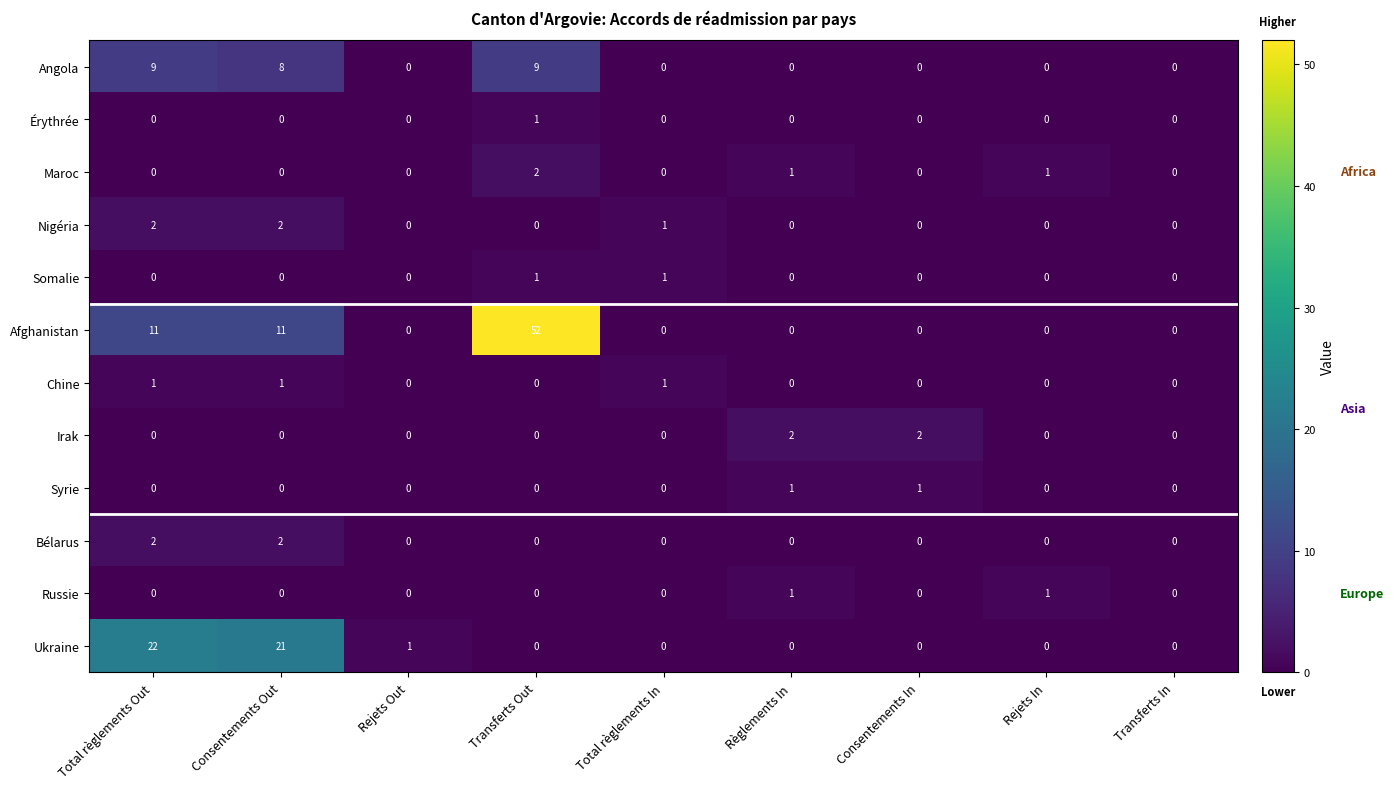

Which label corresponds to the largest value in the chart?

Transferts Out